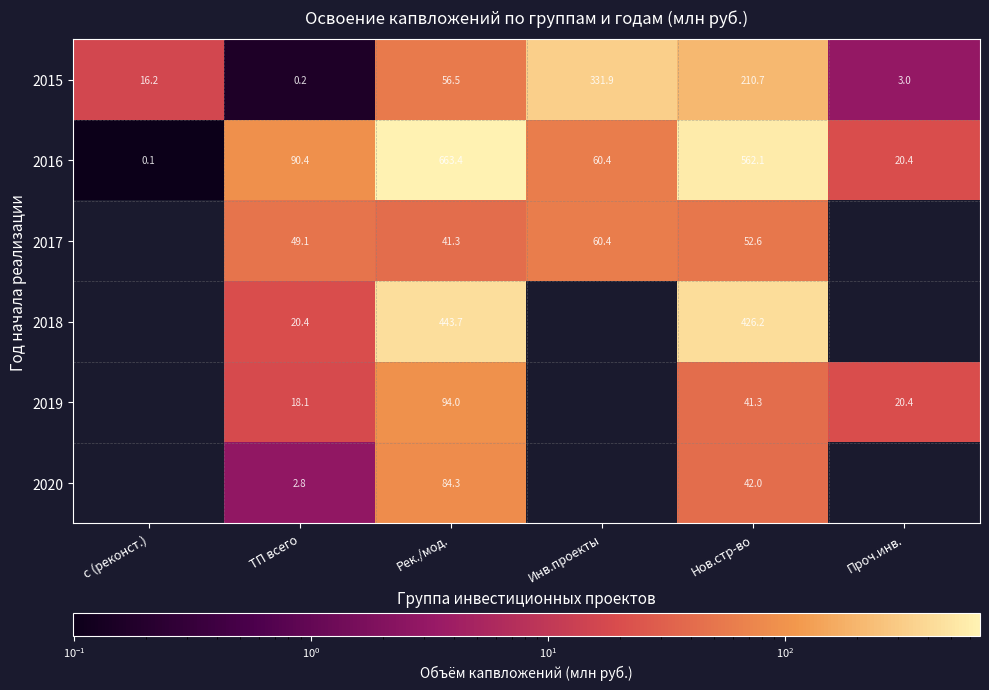

How many values in the 2015 series exceed 56?

3